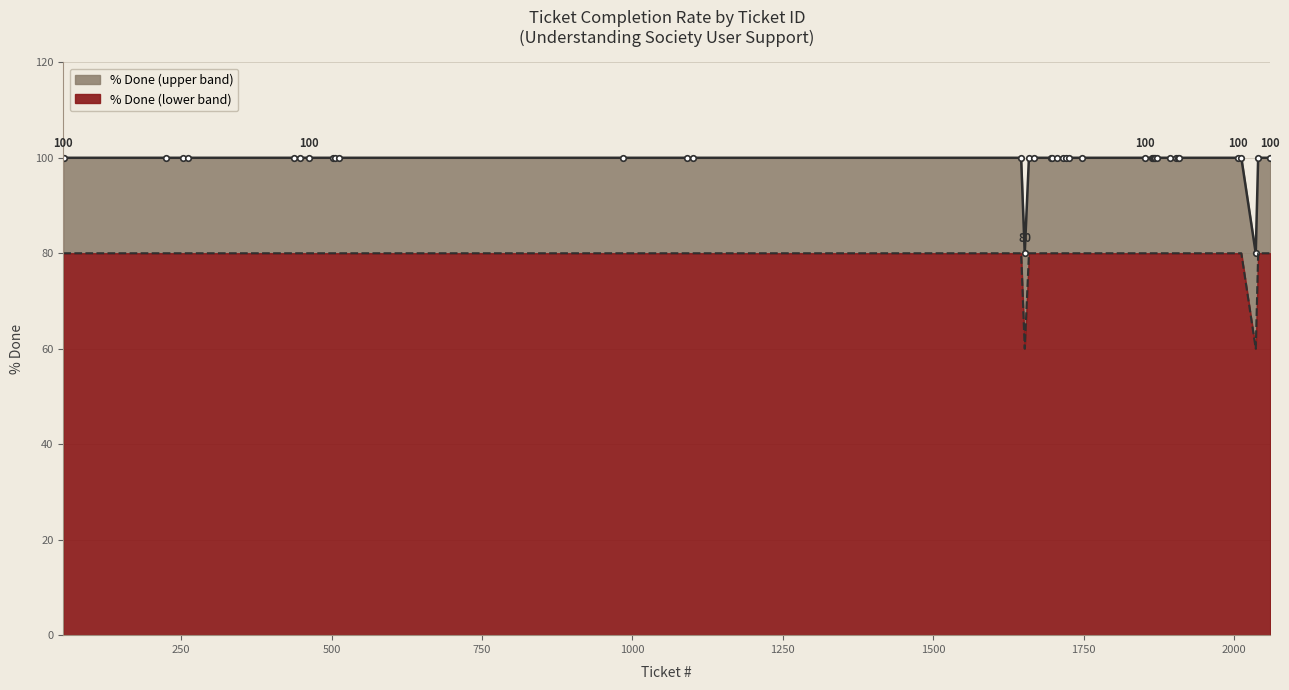

Reading right to left, list all the values displayed in this chart.

% Done line: 100	100	80	100	100	100	100	100	100	100	100	100	100	100	100	100	100	100	100	100	100	100	100	100	80	100	100	100	100	100	100	100	100	100	100	100	100	100	100	100
% Done baseline: 80	80	60	80	80	80	80	80	80	80	80	80	80	80	80	80	80	80	80	80	80	80	80	80	60	80	80	80	80	80	80	80	80	80	80	80	80	80	80	80